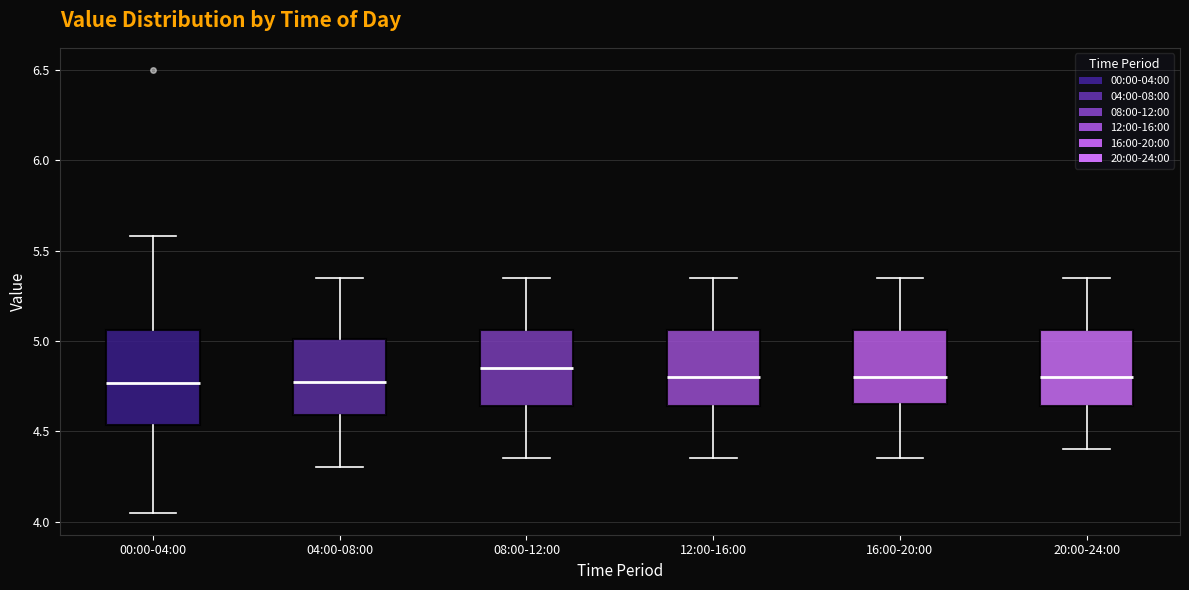

Reading left to right, transcribe this box plot: for each box, give where its median line is, the range the box spans, and where its two whiskers end, as read against the y-axis. The values are not printed on the chart, so give them approximately, as read against the axis.

00:00-04:00: median 4.75, box 4.55 to 5.05, whiskers 4.05 to 5.60
04:00-08:00: median 4.80, box 4.60 to 5.00, whiskers 4.30 to 5.35
08:00-12:00: median 4.85, box 4.65 to 5.05, whiskers 4.35 to 5.35
12:00-16:00: median 4.80, box 4.65 to 5.05, whiskers 4.35 to 5.35
16:00-20:00: median 4.80, box 4.65 to 5.05, whiskers 4.35 to 5.35
20:00-24:00: median 4.80, box 4.65 to 5.05, whiskers 4.40 to 5.35